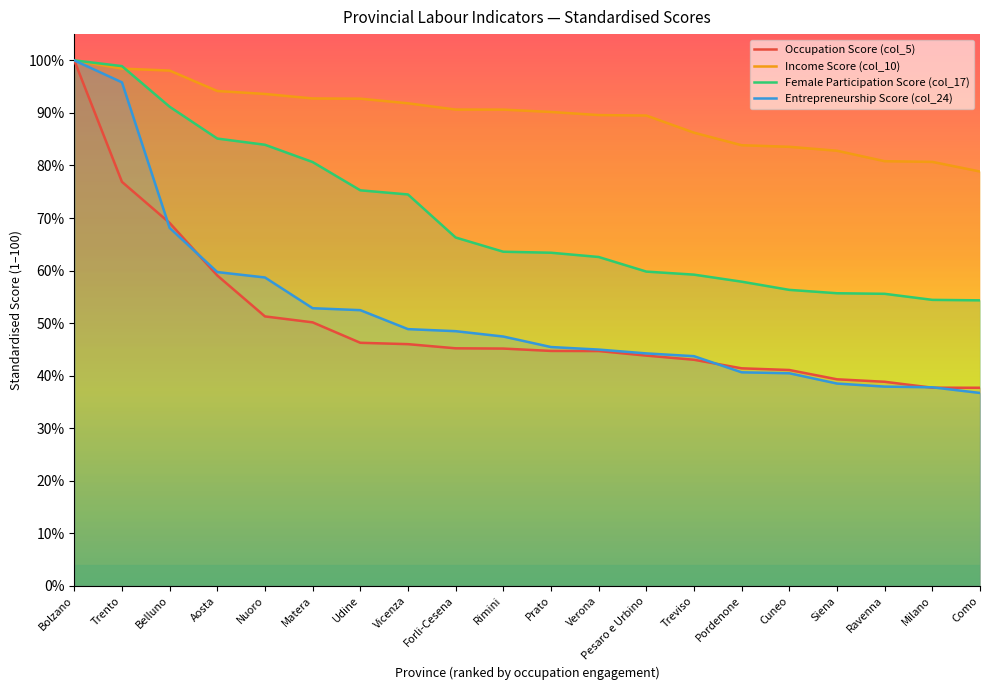

What are all the series names shown in the legend?

Occupation Score (col_5), Income Score (col_10), Female Participation Score (col_17), Entrepreneurship Score (col_24)